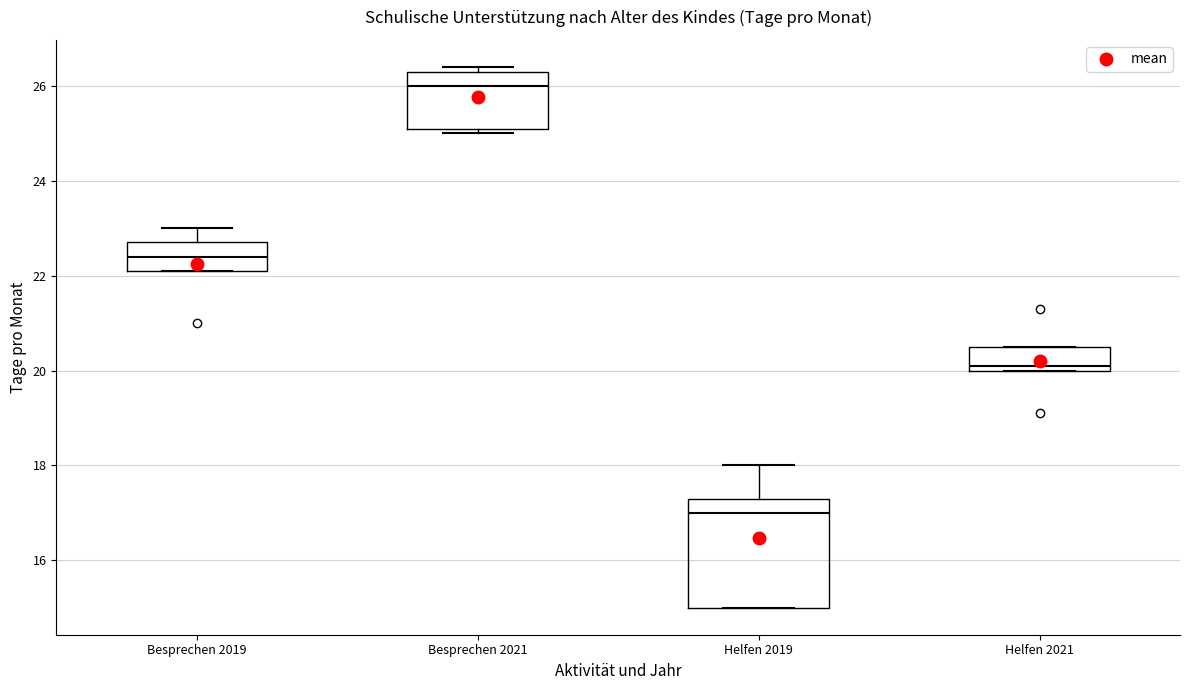

Where does the median line of the box for Besprechen 2019 sit on the y-axis? The values are not printed on the chart, so give them approximately, as read against the axis.

22.4